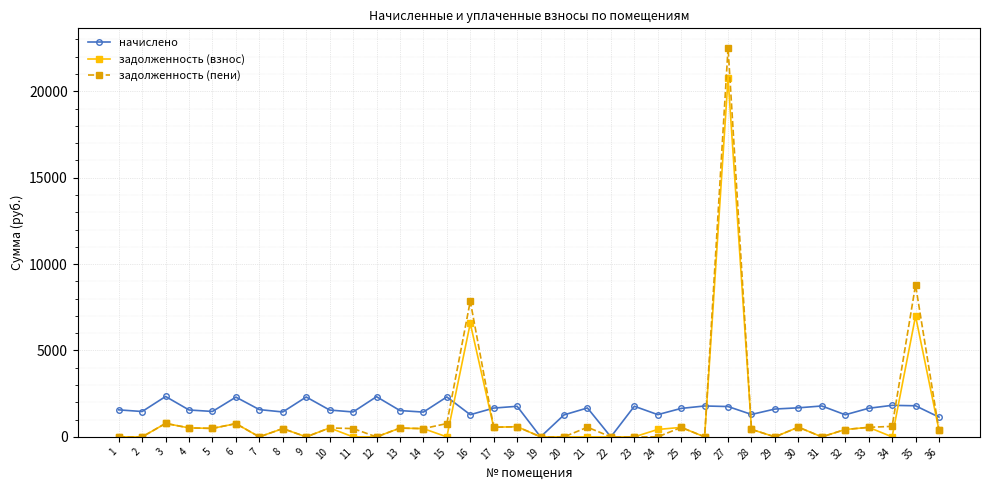

List the series in order of their peak value, highest first.

задолженность (пени), задолженность (взнос), начислено